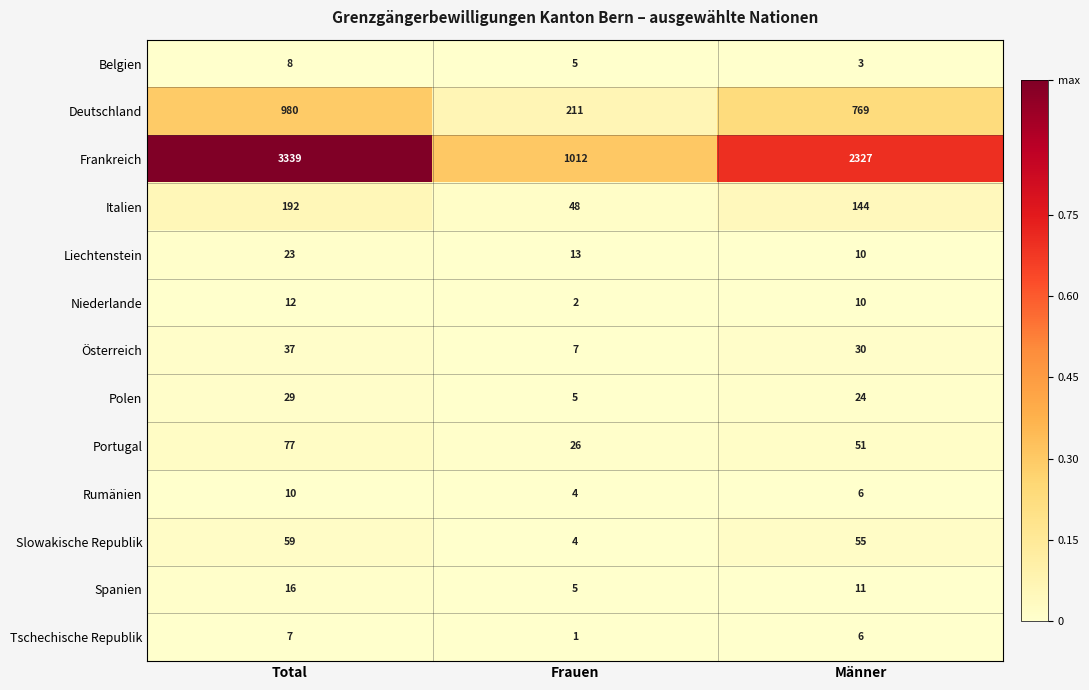

The value of Spanien at Männer is 15. True or false?

False